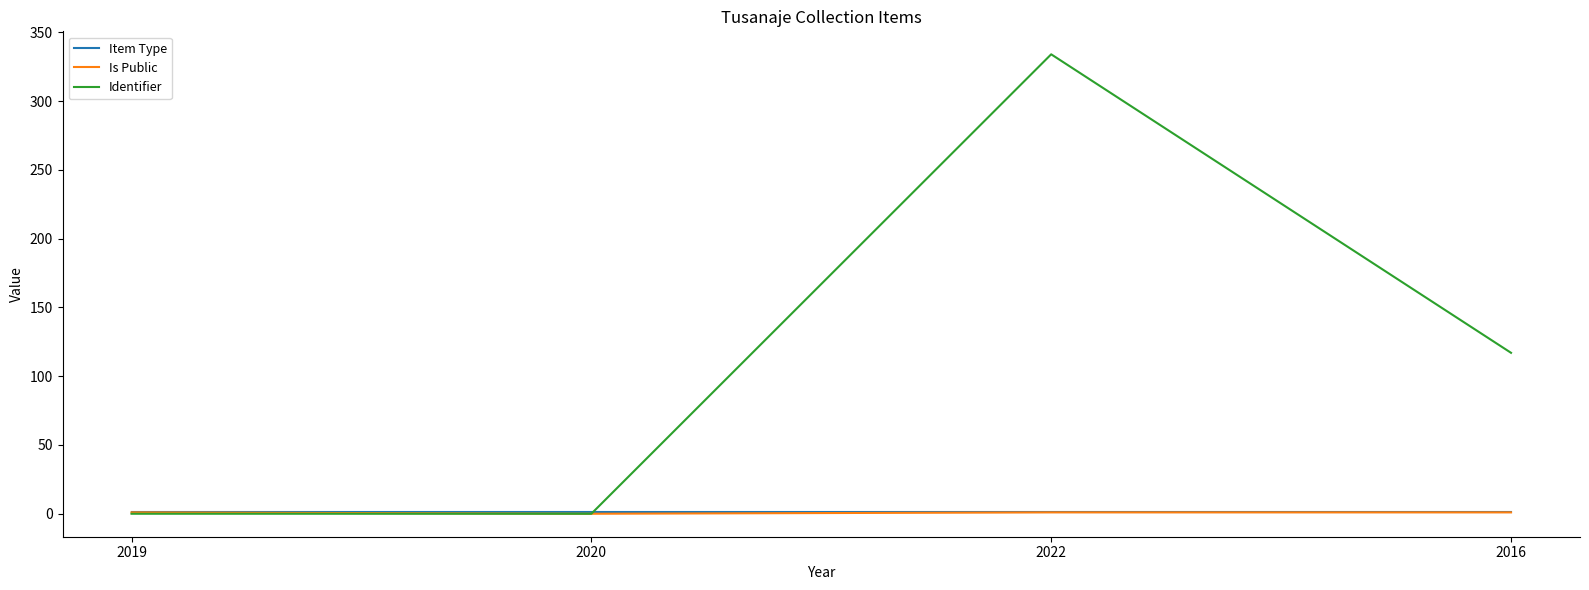

Is it true that Item Type equals 1 at 2019?

True